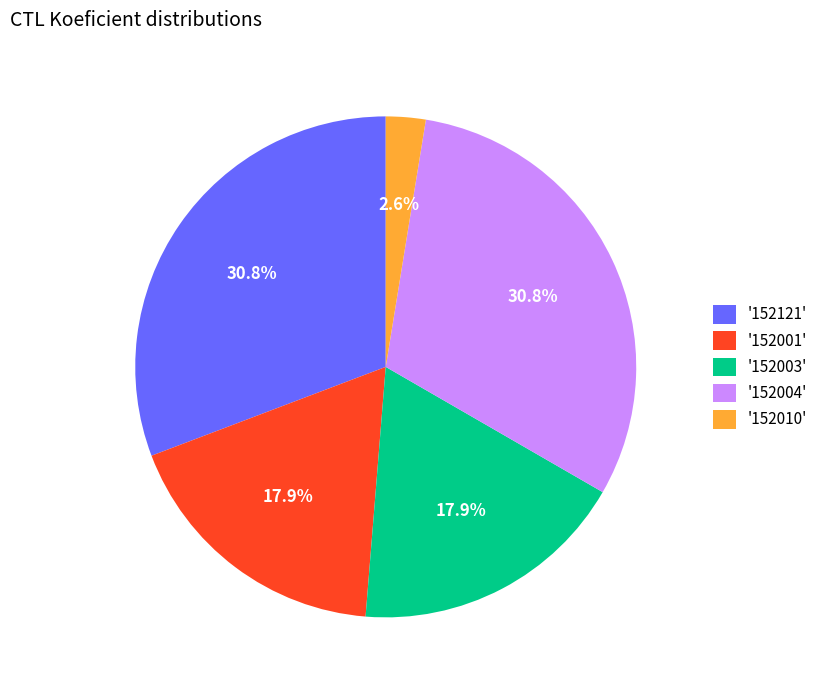

Which slice is the smallest?

'152010'